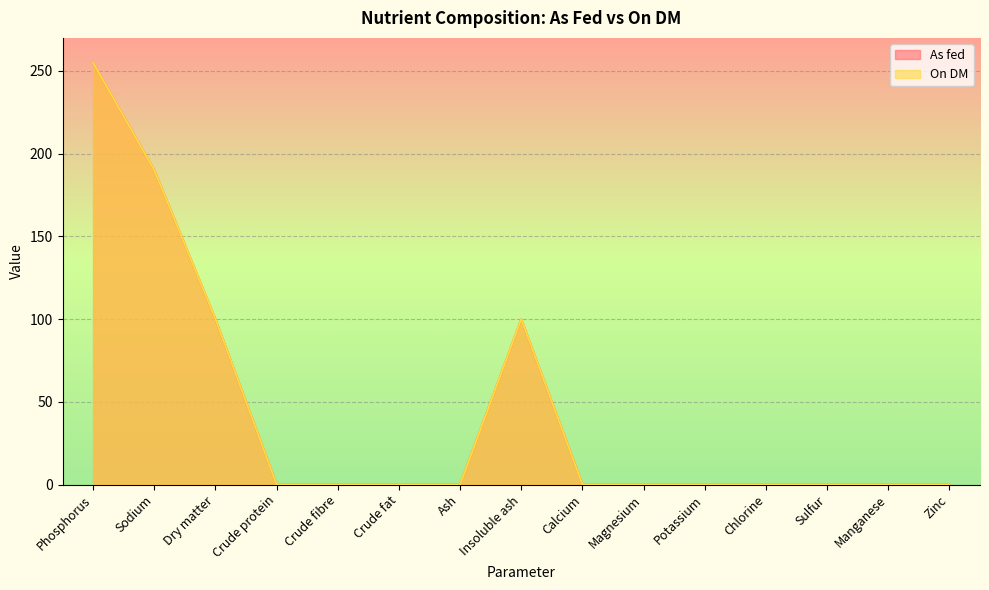

At which category is the sum across all series the highest?

Phosphorus